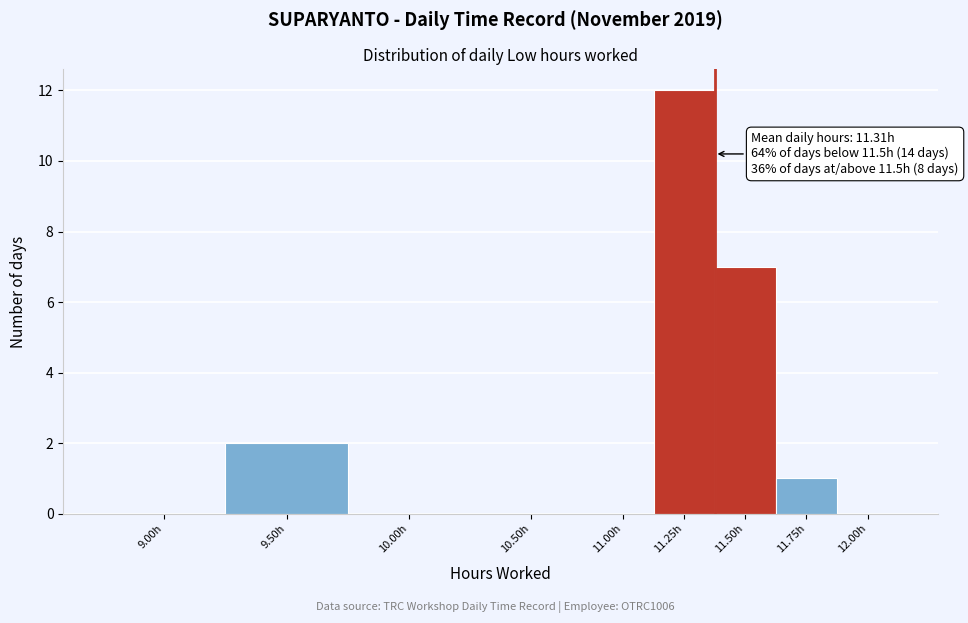

Reading left to right, list all the values displayed in this chart.

9.00h=0	9.50h=2	10.00h=0	10.50h=0	11.00h=0	11.25h=12	11.50h=7	11.75h=1	12.00h=0